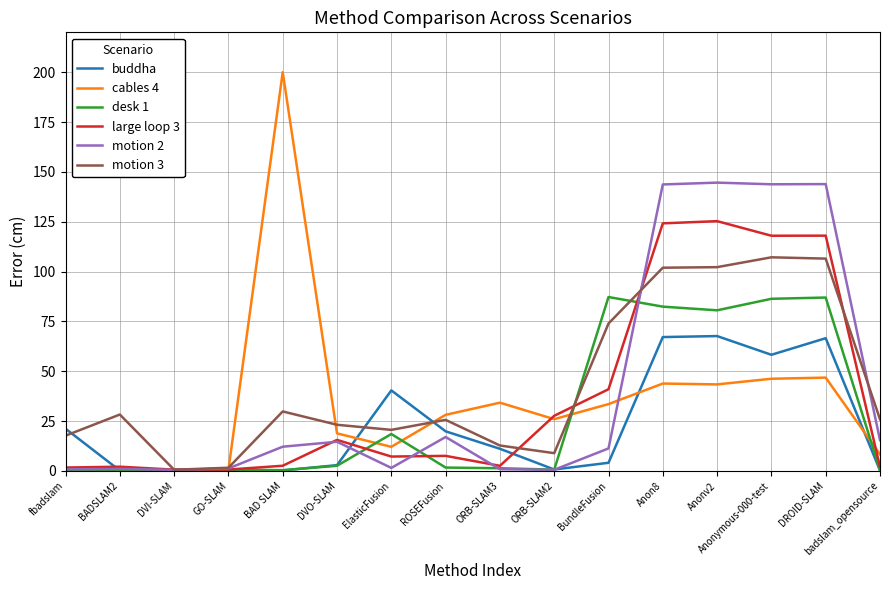

Where does the cables 4 series first go above 28?

BAD SLAM